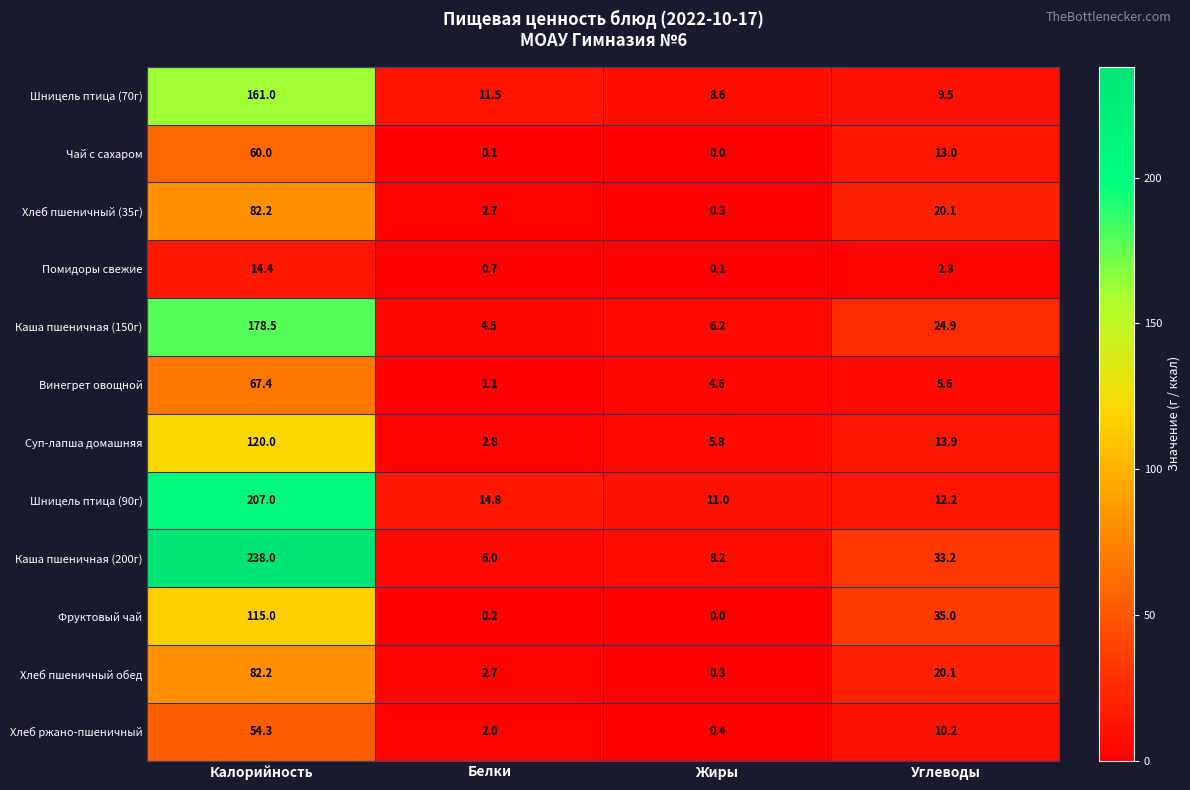

Rank the categories by Фруктовый чай value from highest to lowest.

Калорийность, Углеводы, Белки, Жиры